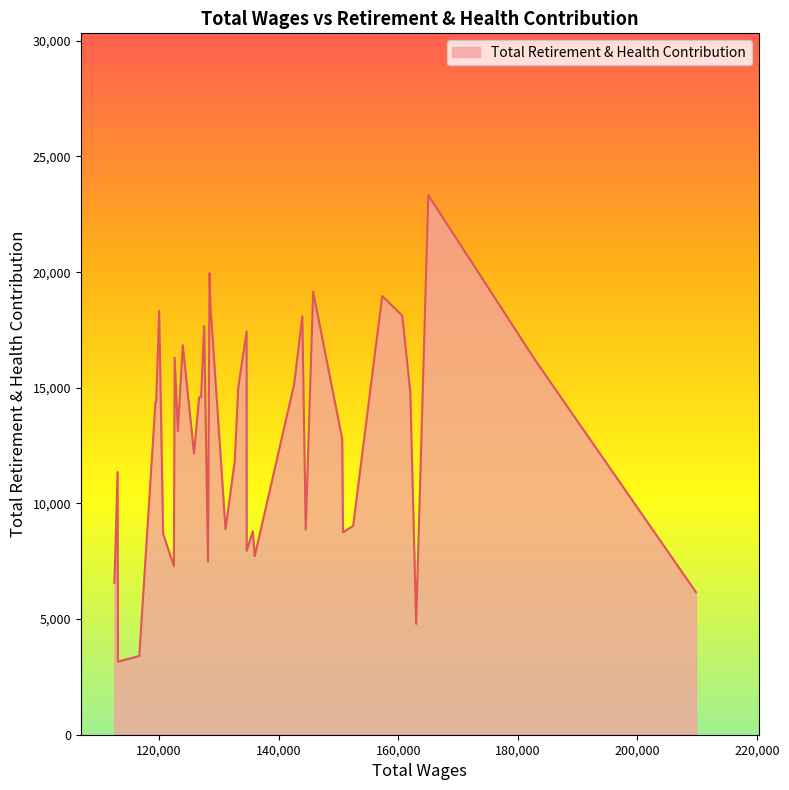

What is the difference between the maximum and minimum values?

20168